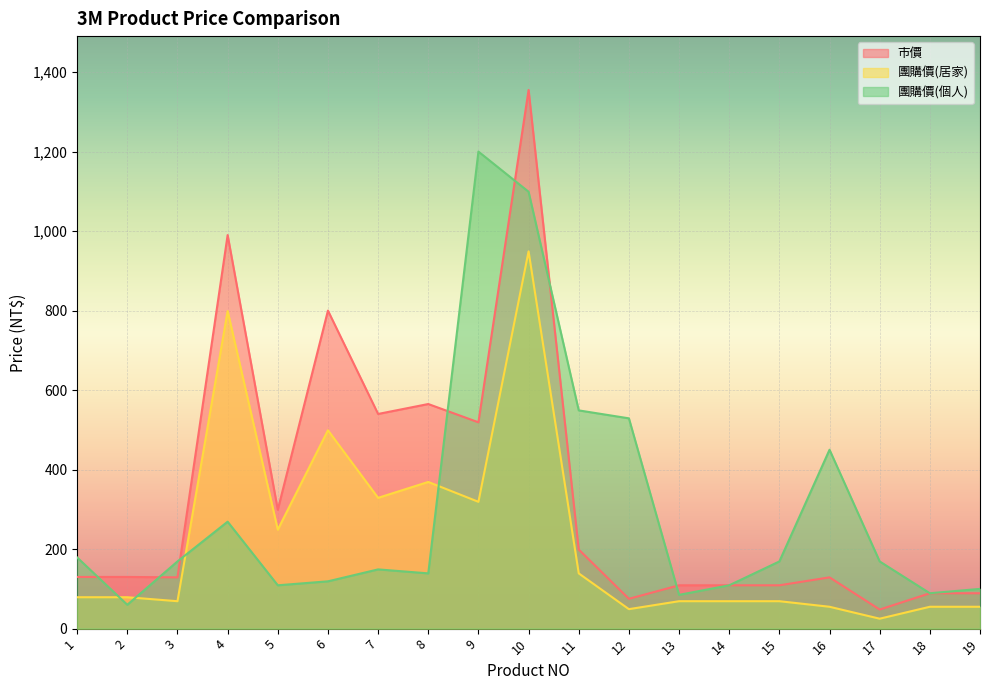

Reading right to left, transcribe all the data shown in this chart.

市價: 19=89	18=89	17=48	16=129	15=109	14=109	13=109	12=75	11=199	10=1355	9=519	8=565	7=540	6=800	5=299	4=990	3=129	2=130	1=130
團購價(居家): 19=55	18=55	17=25	16=55	15=69	14=69	13=69	12=49	11=139	10=949	9=319	8=369	7=329	6=499	5=249	4=799	3=69	2=79	1=79
團購價(個人): 19=100	18=89	17=169	16=450	15=169	14=109	13=85	12=529	11=549	10=1099	9=1200	8=139	7=149	6=119	5=109	4=269	3=169	2=60	1=179